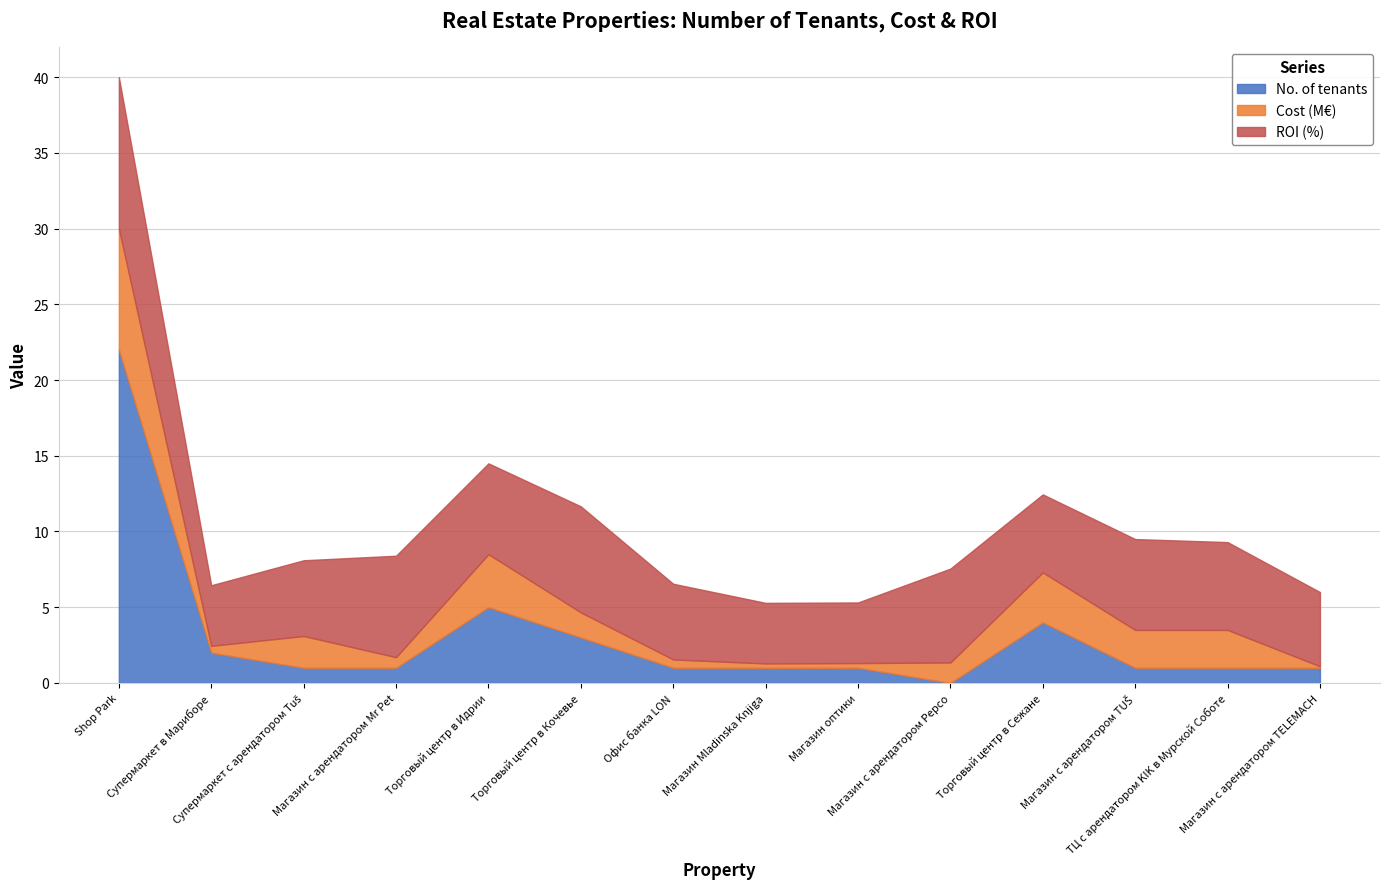

At which label does Cost (M€) first exceed 1?

Shop Park